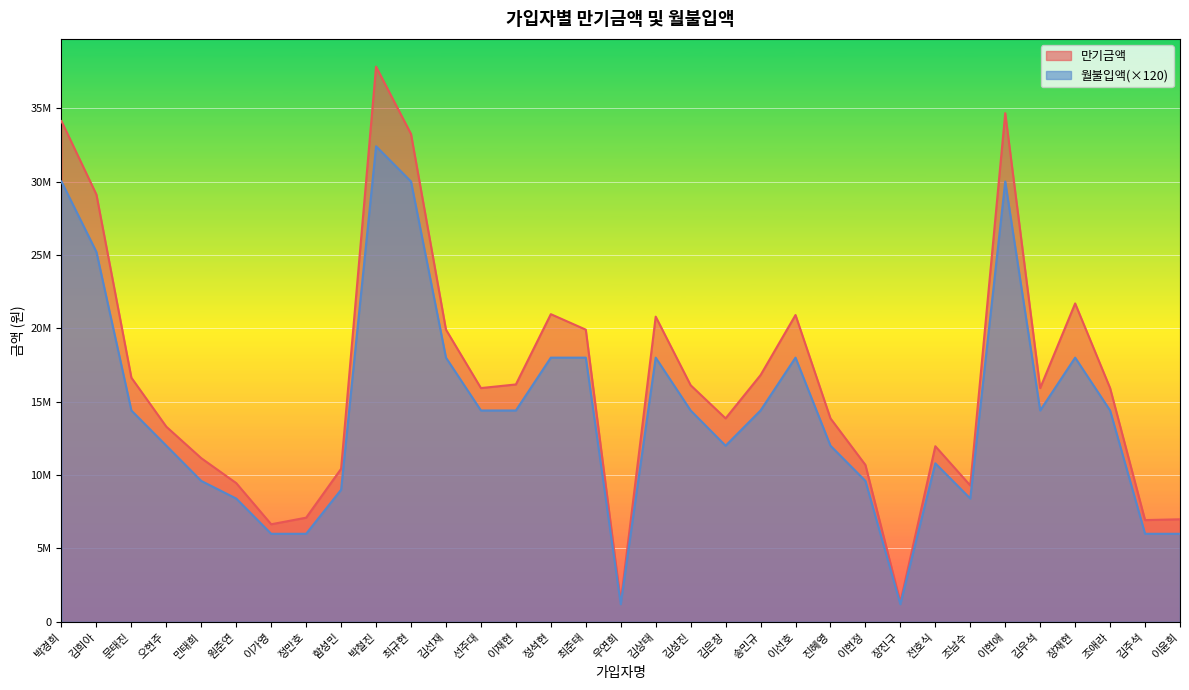

The 월불입액 series shows 6190746 at 오현주. True or false?

False